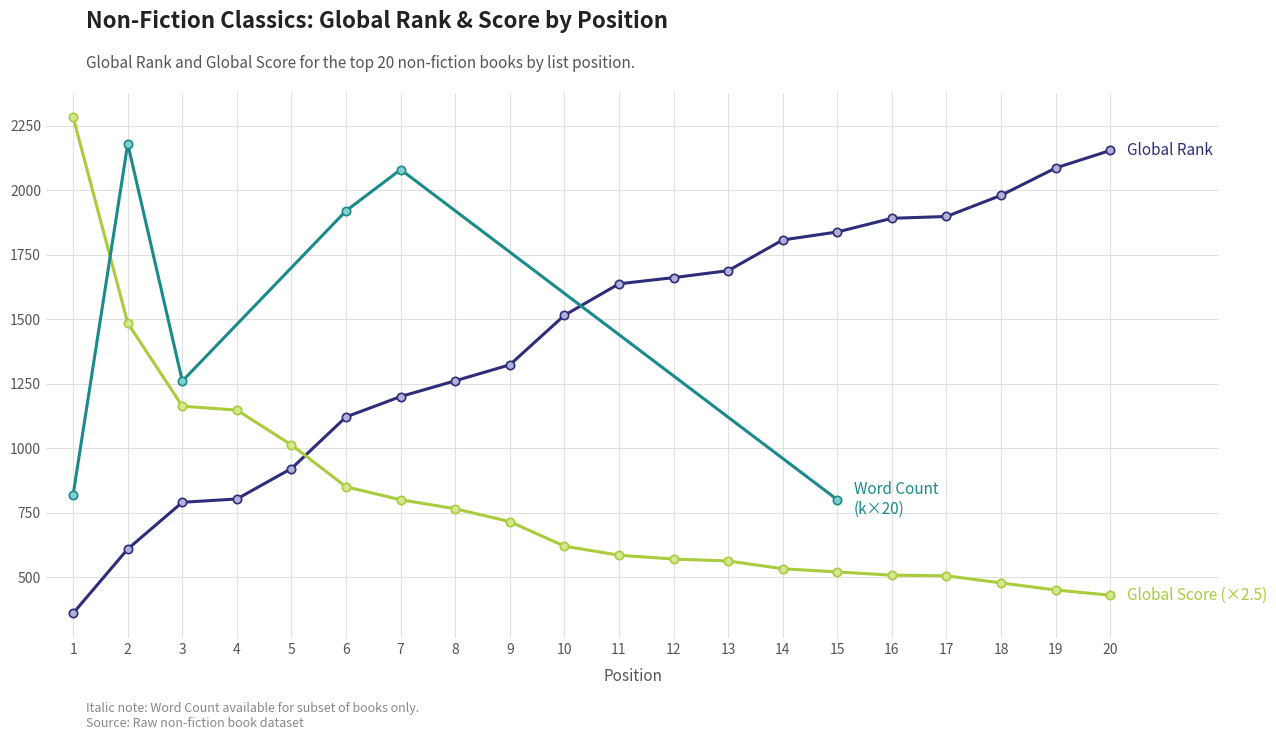

The value of Global Score at 12 is 903.7. True or false?

False